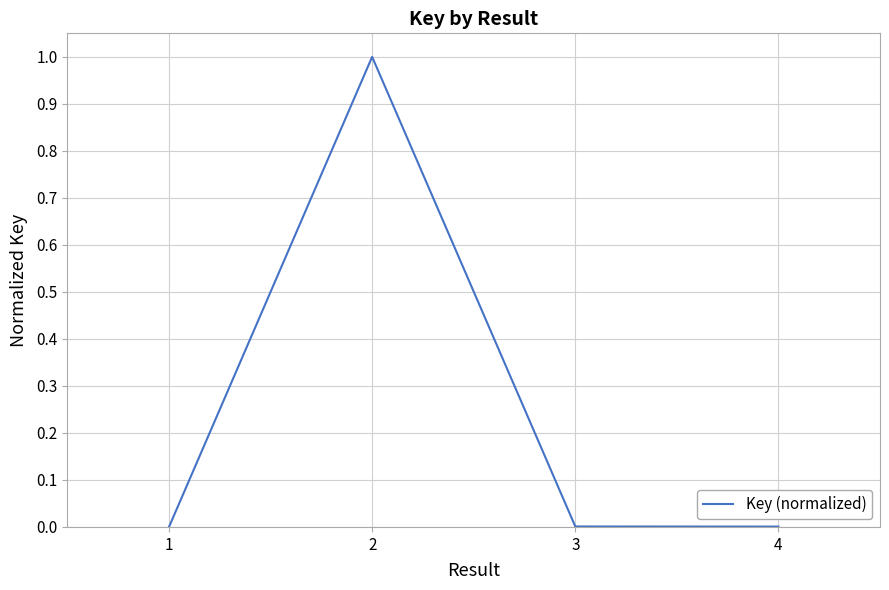

What is the greatest value displayed?

1.0